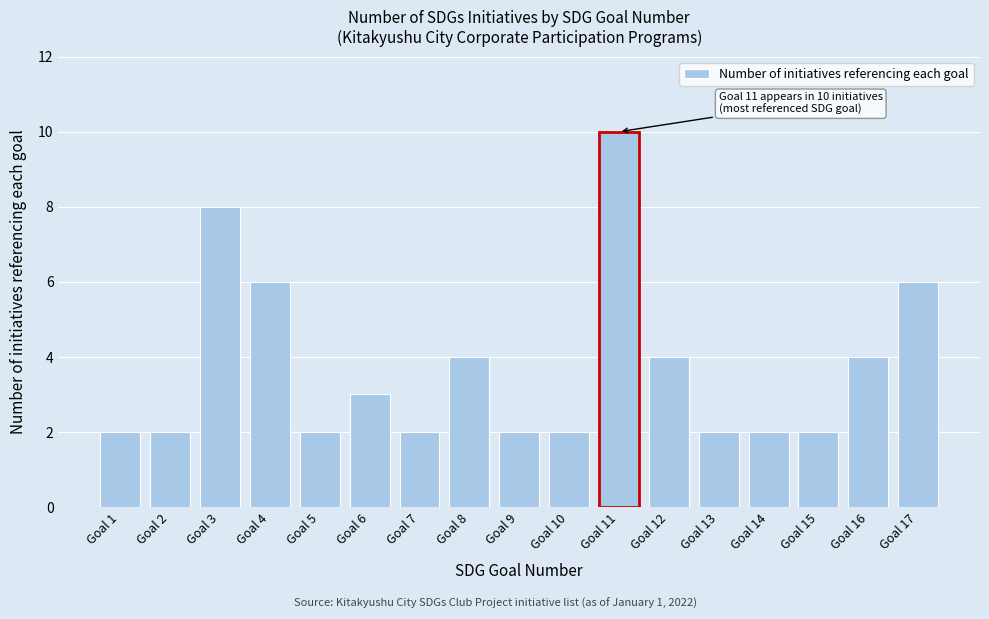

Reading left to right, what are all the values shown in this chart?

Goal 1=2	Goal 2=2	Goal 3=8	Goal 4=6	Goal 5=2	Goal 6=3	Goal 7=2	Goal 8=4	Goal 9=2	Goal 10=2	Goal 11=10	Goal 12=4	Goal 13=2	Goal 14=2	Goal 15=2	Goal 16=4	Goal 17=6